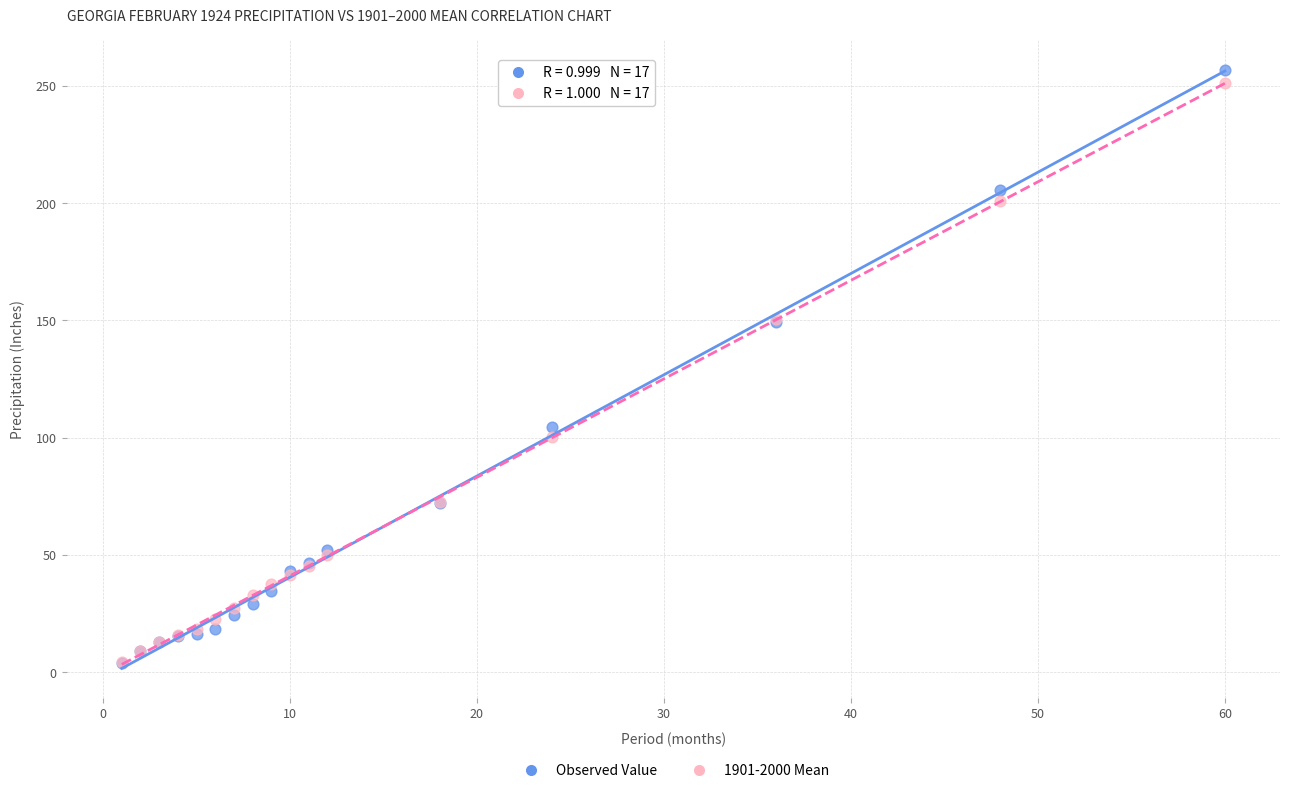

What are all the series names shown in the legend?

Observed Value, 1901-2000 Mean